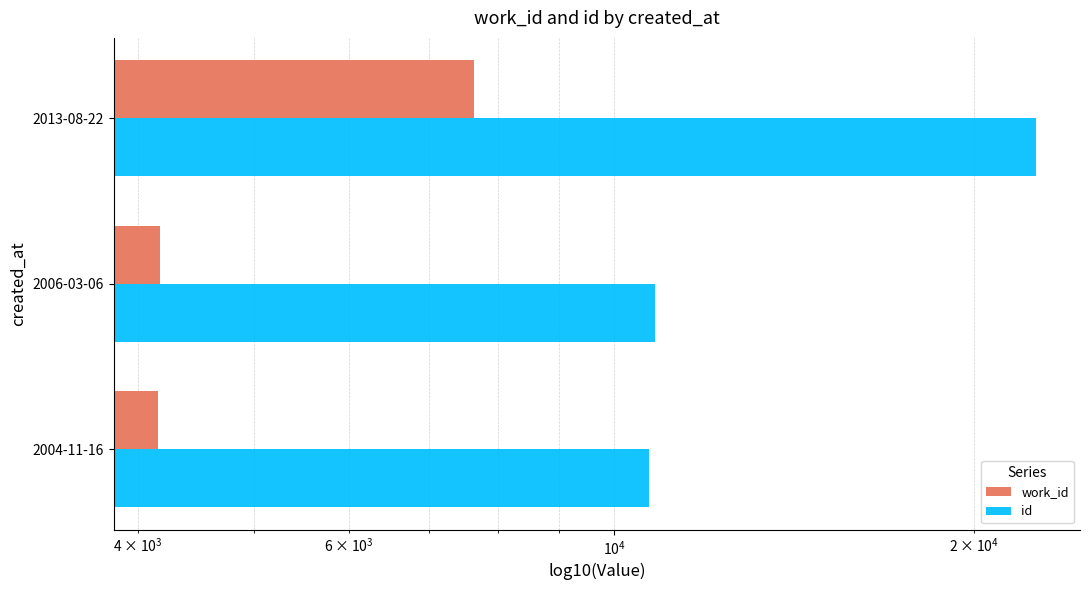

Between 2013-08-22 and 2006-03-06, which is larger?

2013-08-22